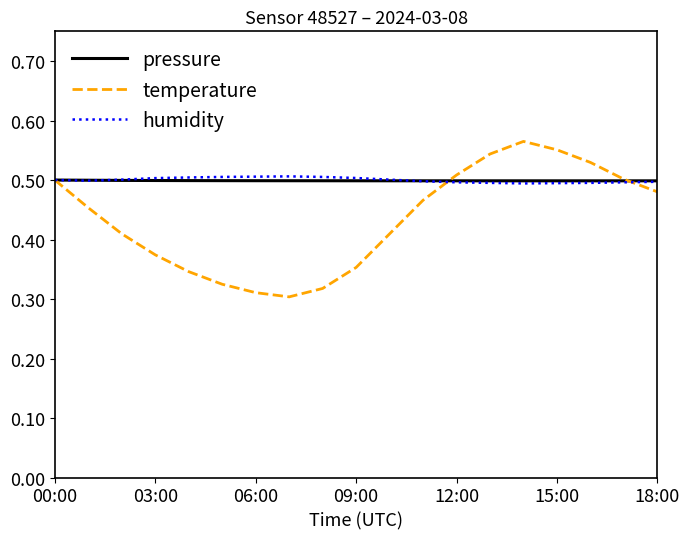

Which series has the widest spread of values?

temperature